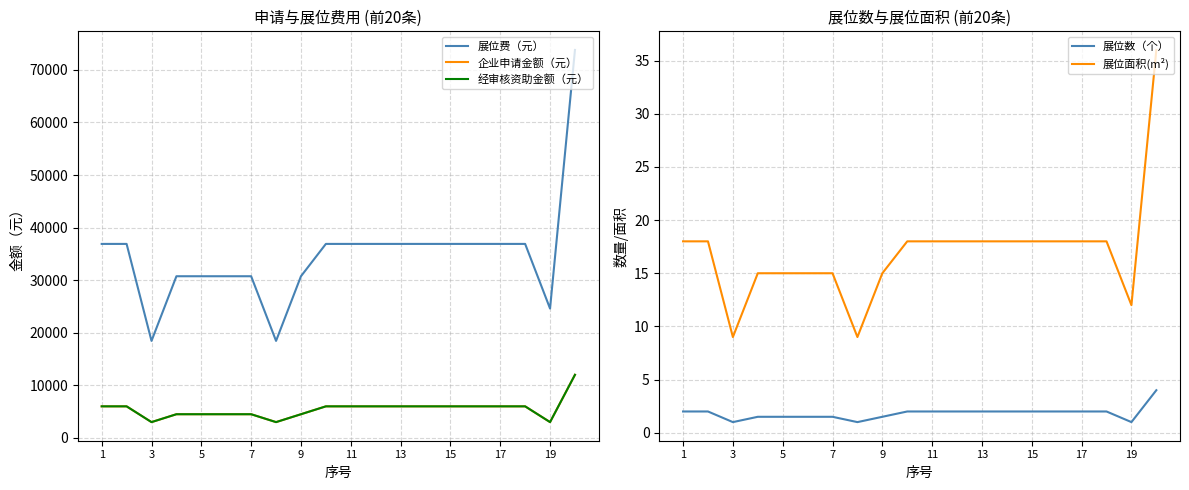

At which category does 展位费（元） reach its first local valley?

3